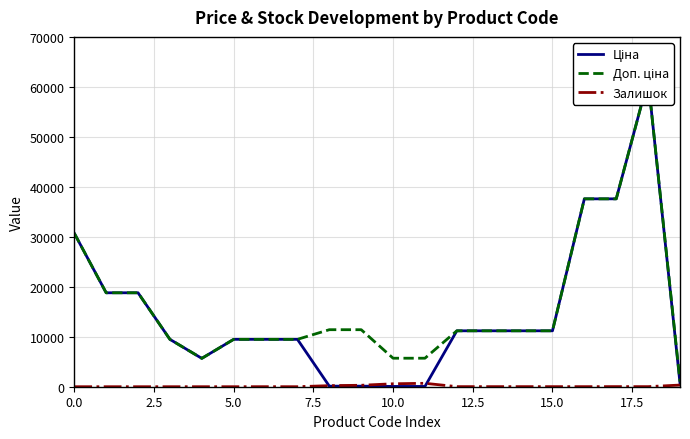

What is the difference between the second highest and minimum values in the Залишок series?

588